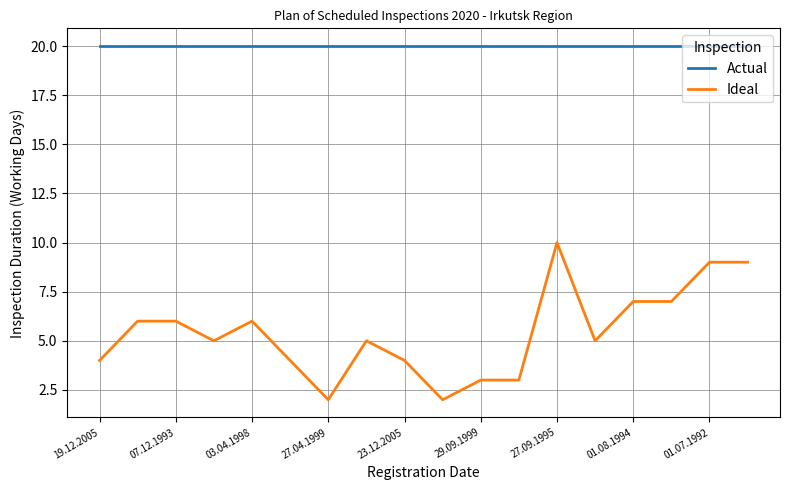

List the series in order of their peak value, highest first.

Actual, Ideal